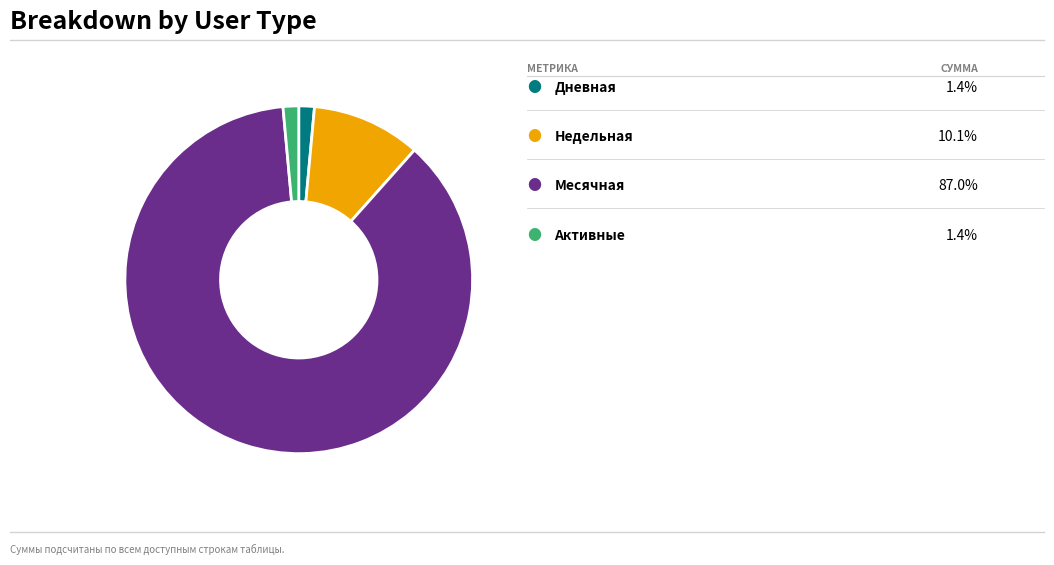

Is there a majority slice in this chart?

Yes